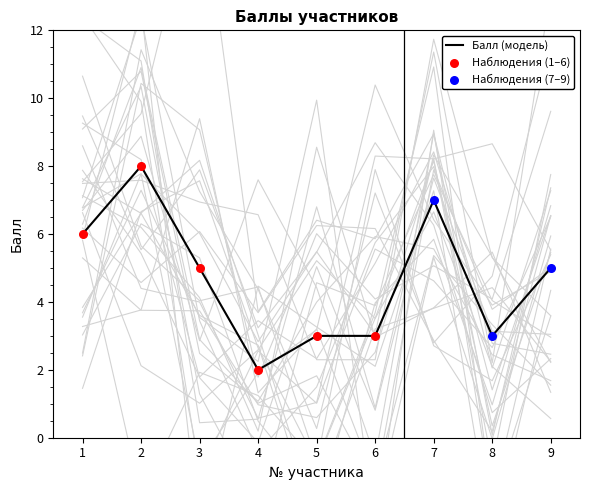

What is the change in value from 4 to 6?

+1